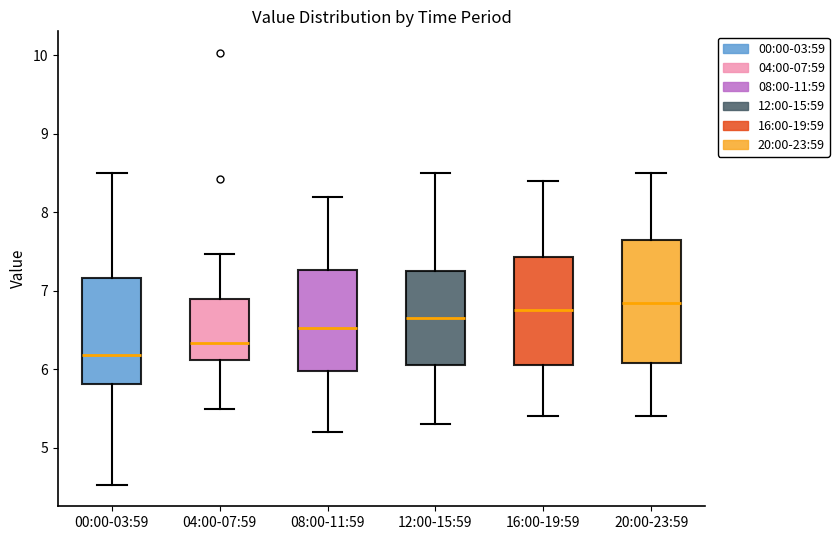

Reading left to right, transcribe this box plot: for each box, give where its median line is, the range the box spans, and where its two whiskers end, as read against the y-axis. The values are not printed on the chart, so give them approximately, as read against the axis.

00:00-03:59: median 6.2, box 5.8 to 7.2, whiskers 4.5 to 8.5
04:00-07:59: median 6.3, box 6.1 to 6.9, whiskers 5.5 to 7.5
08:00-11:59: median 6.5, box 6.0 to 7.3, whiskers 5.2 to 8.2
12:00-15:59: median 6.7, box 6.1 to 7.3, whiskers 5.3 to 8.5
16:00-19:59: median 6.8, box 6.1 to 7.4, whiskers 5.4 to 8.4
20:00-23:59: median 6.9, box 6.1 to 7.7, whiskers 5.4 to 8.5